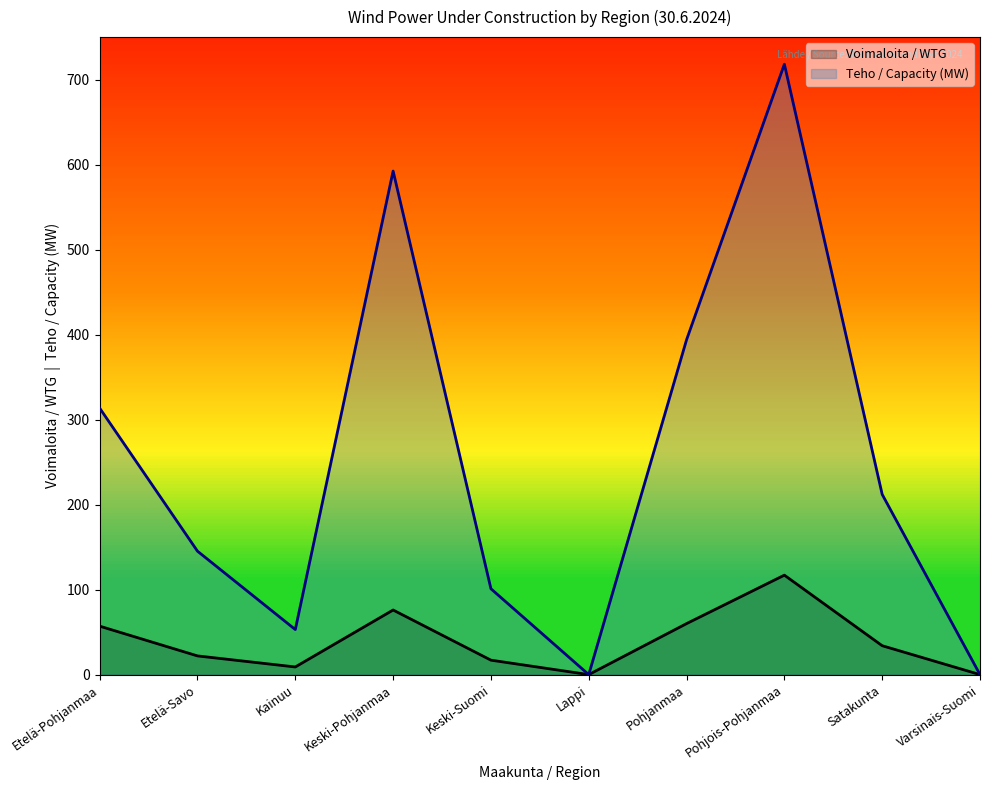

What is the label of the 9th point from the right?

Etelä-Savo